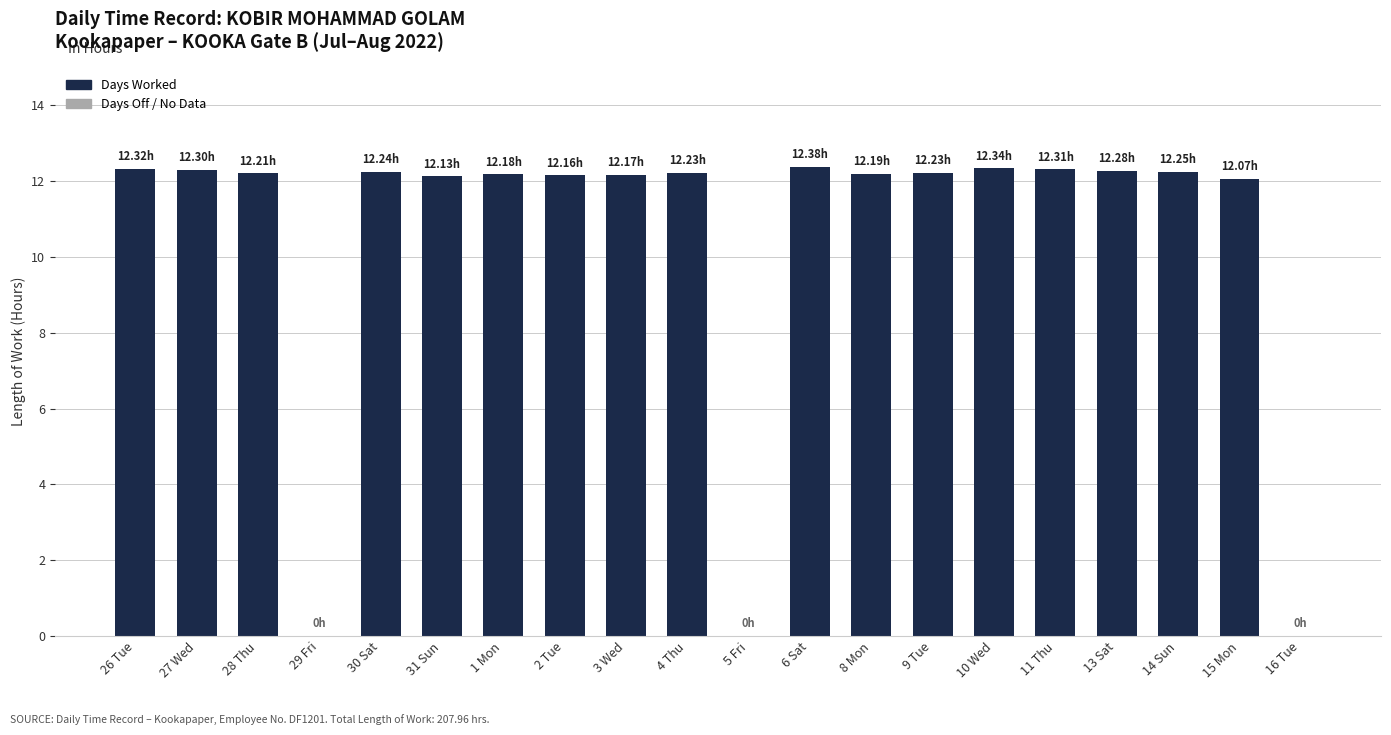

True or false: the data shows 12.3 at 11 Thu.

True